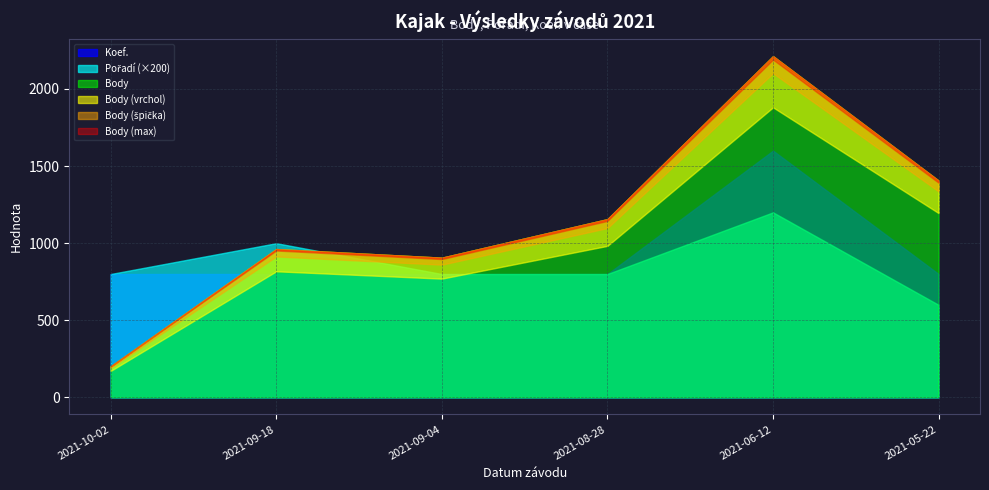

What is the difference between the maximum and minimum values in the Pořadí series?

3